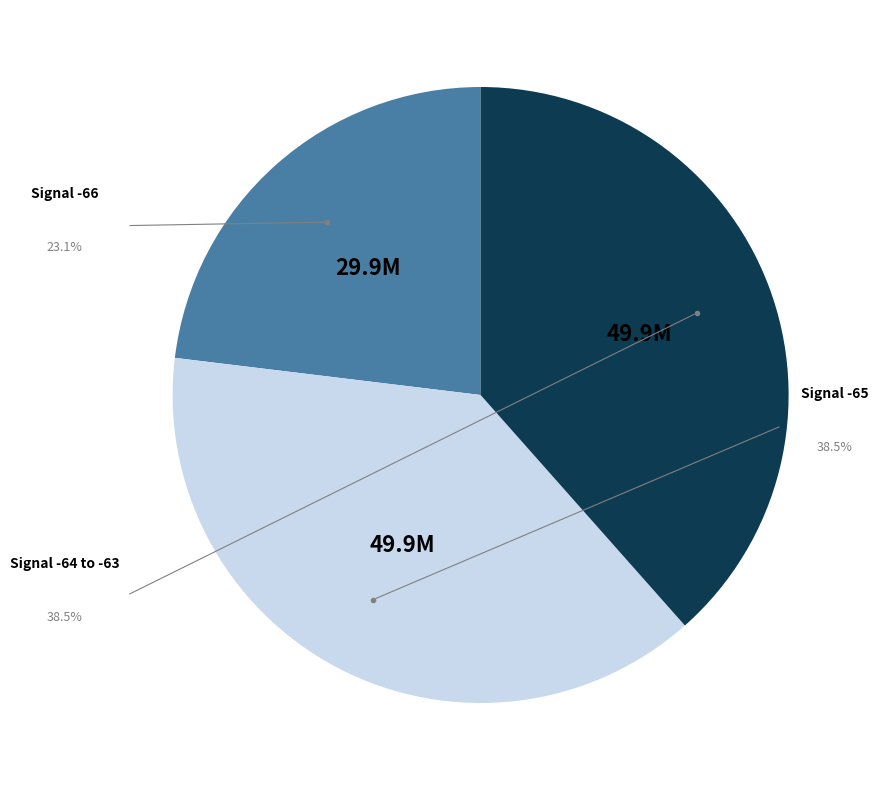

How many segments does this pie chart have?

3